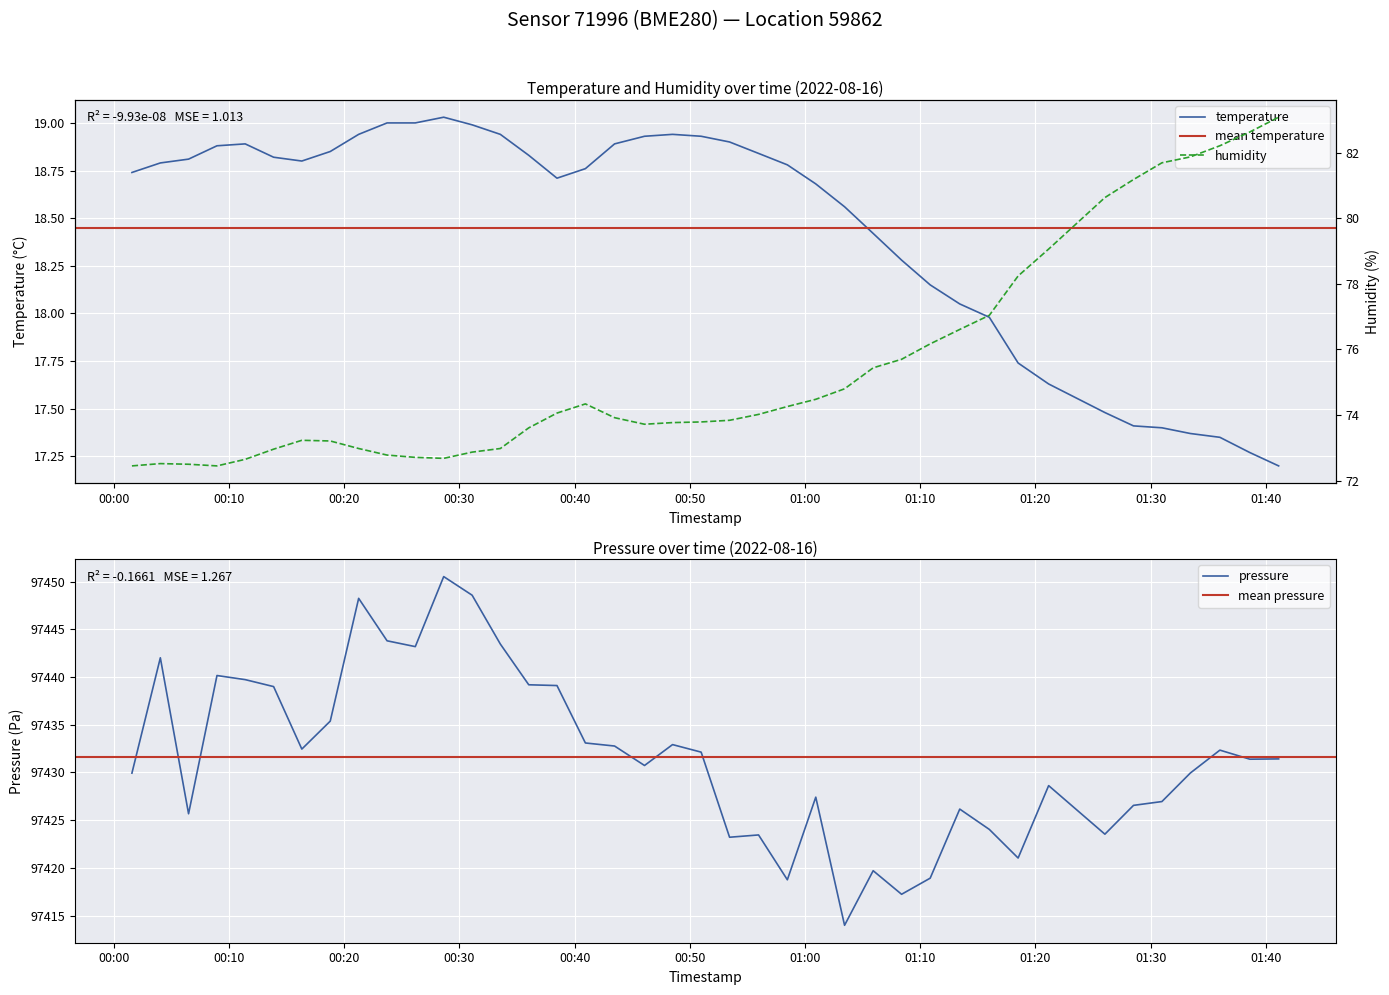

What is the maximum value for temperature?

19.0